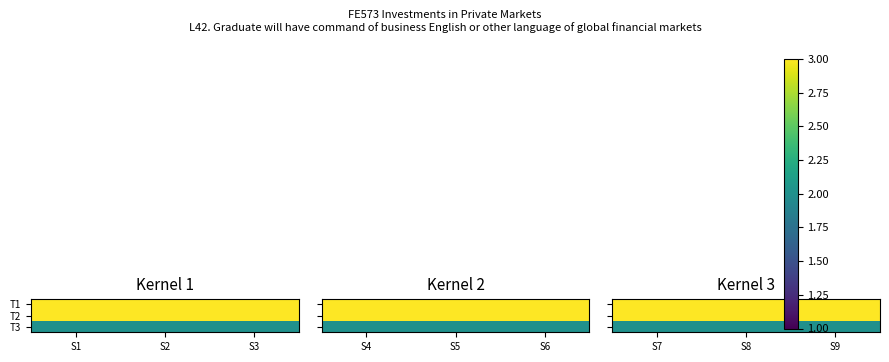

Is it true that T1 equals 5 at S9?

False